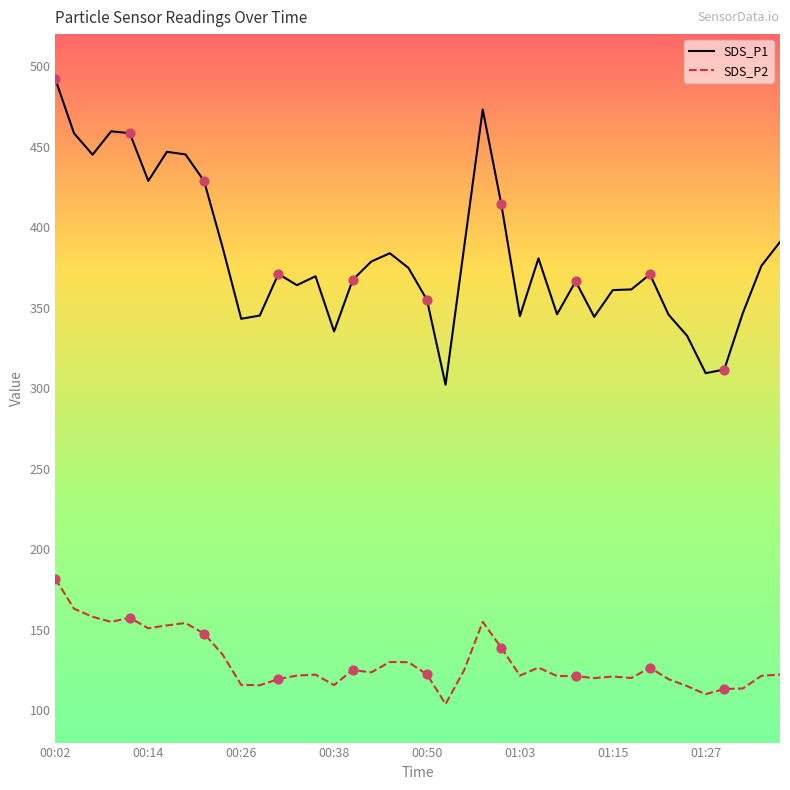

What are all the series names shown in the legend?

SDS_P1, SDS_P2